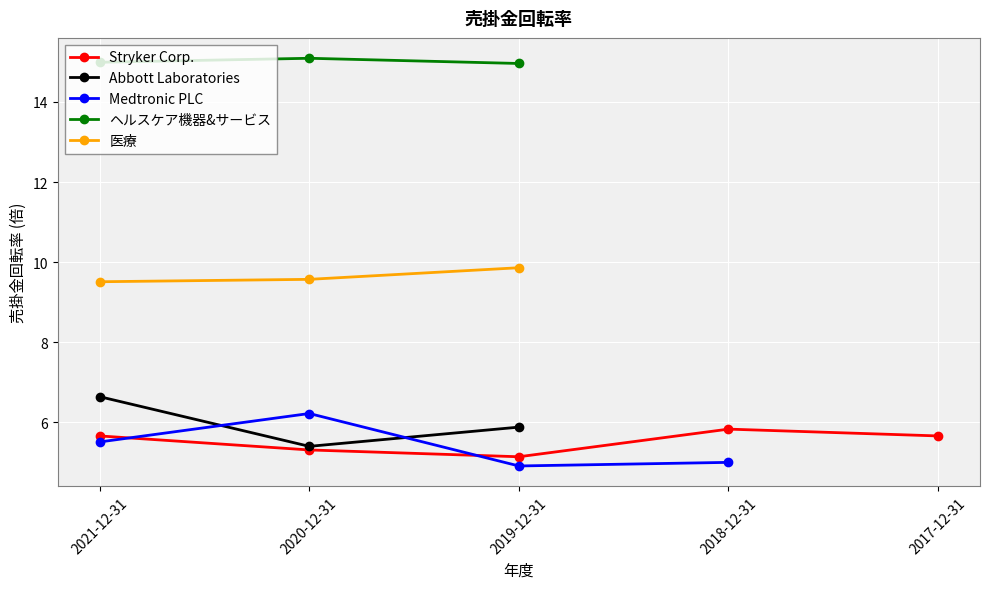

Between 2018-12-31 and 2021-12-31, which is larger?

2018-12-31